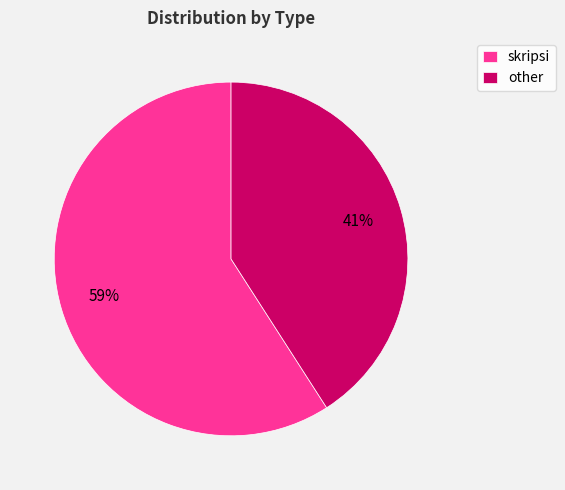

To the nearest percent, what is the difference between the other and skripsi slice percentages?

18%